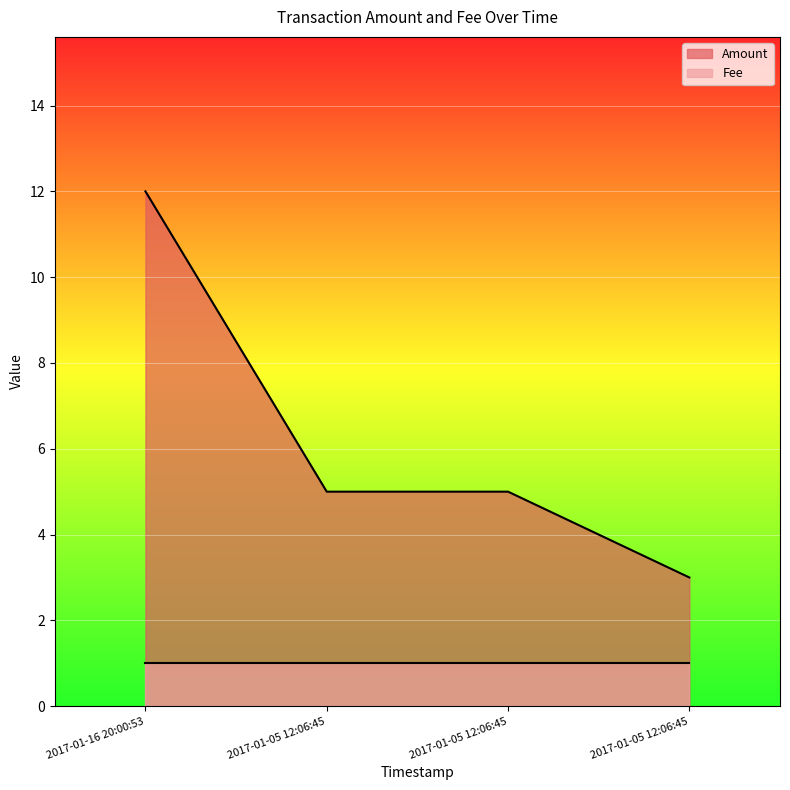

The value at 2017-01-05 12:06:45 is 3. True or false?

True